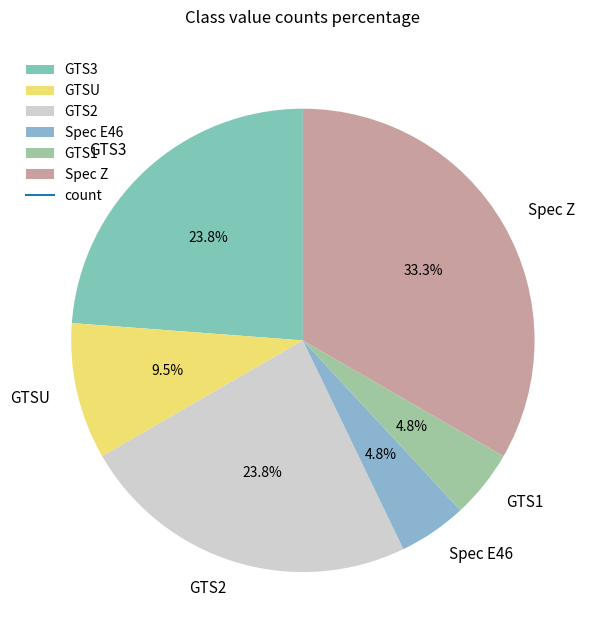

What is the ratio of the value at GTSU to the value at Spec Z?

0.3